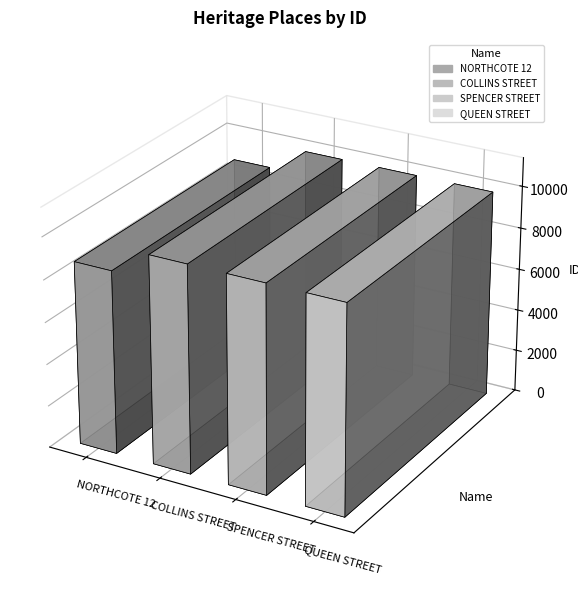

What is the difference between the maximum and second lowest values?

3